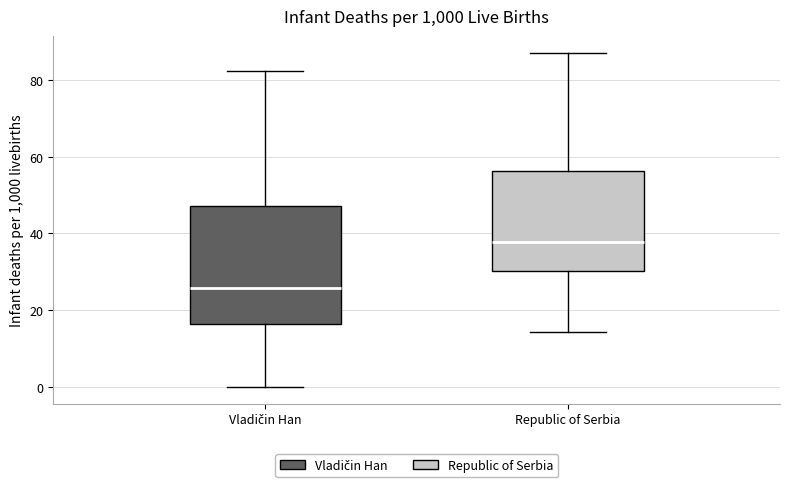

Reading left to right, transcribe this box plot: for each box, give where its median line is, the range the box spans, and where its two whiskers end, as read against the y-axis. The values are not printed on the chart, so give them approximately, as read against the axis.

Vladičin Han: median 26, box 16 to 48, whiskers 0 to 82
Republic of Serbia: median 38, box 30 to 56, whiskers 14 to 88